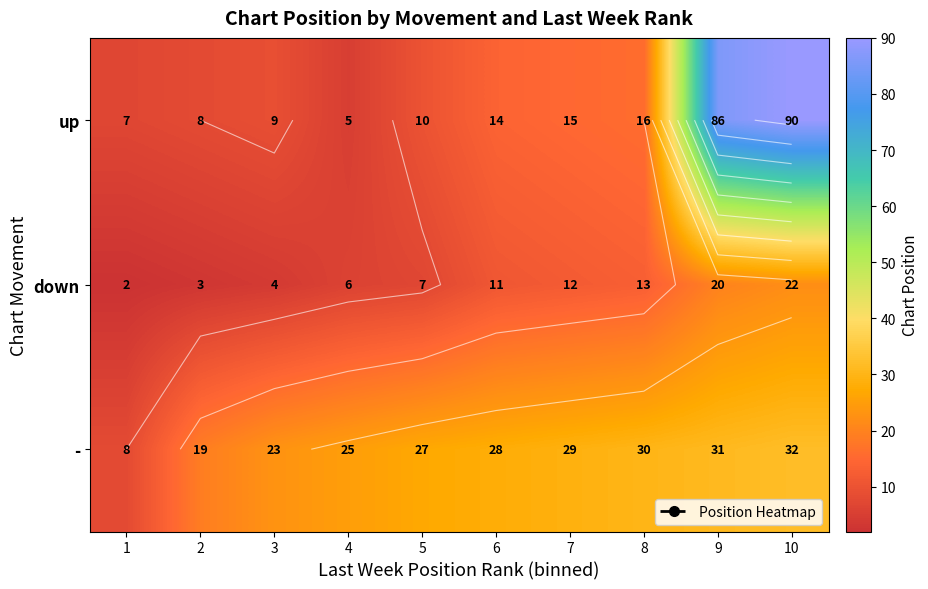

Where is down nearest to the value 12?

7